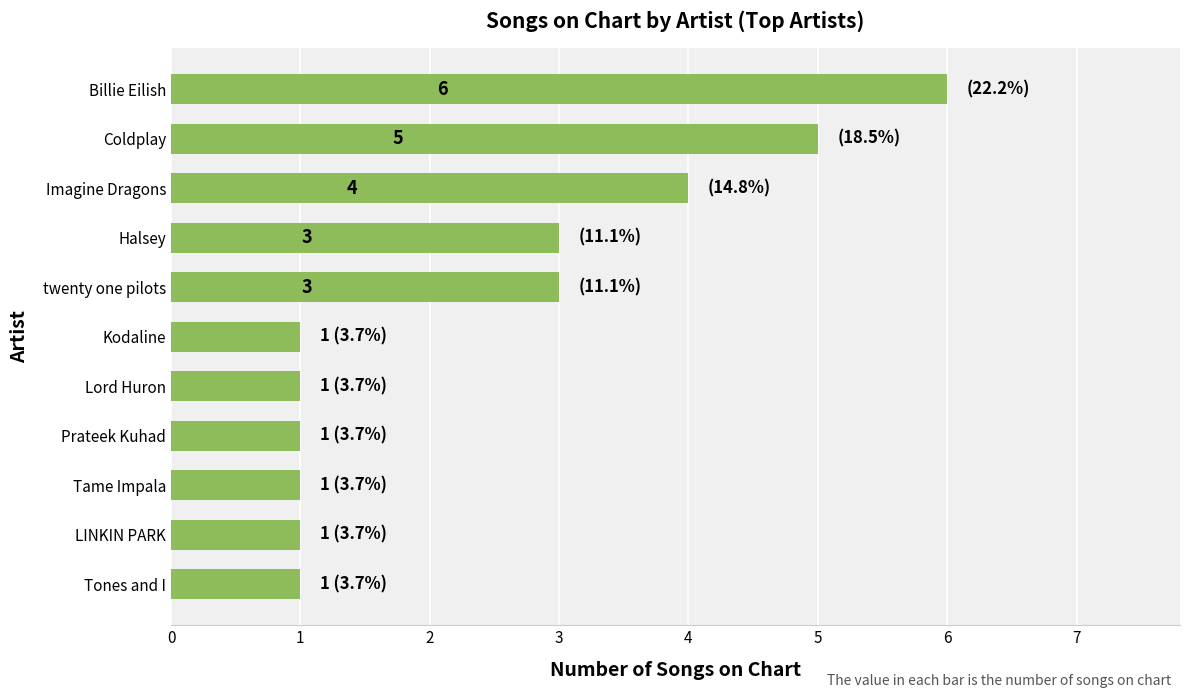

What is the difference between the second highest and minimum values?

4